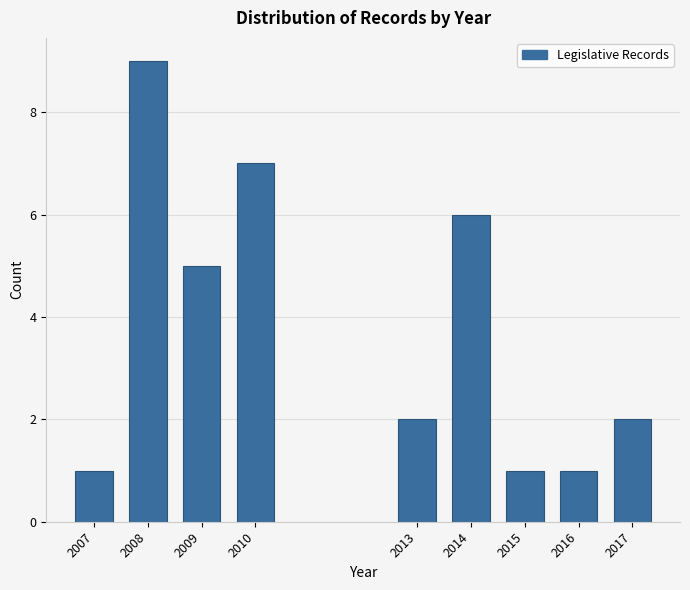

Reading left to right, what are all the values shown in this chart?

2007=1	2008=9	2009=5	2010=7	2013=2	2014=6	2015=1	2016=1	2017=2